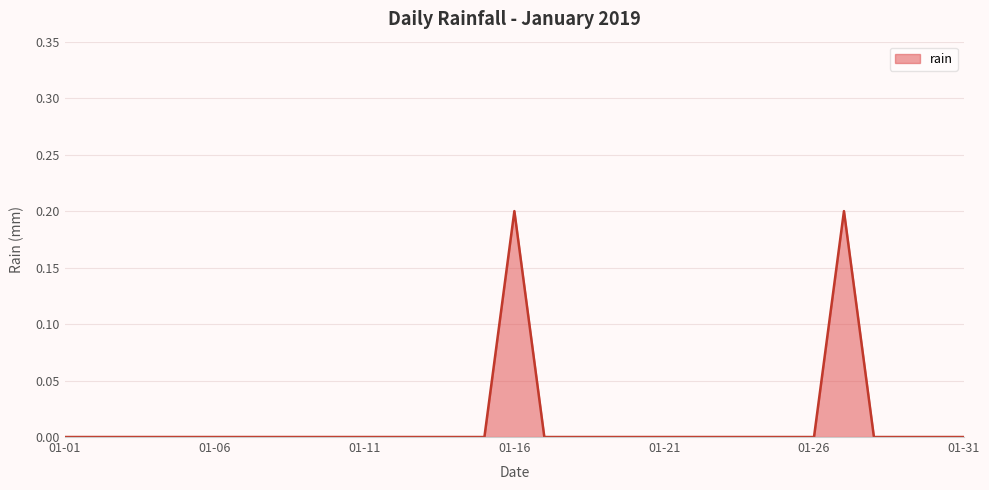

How many lines are shown in the chart?

1